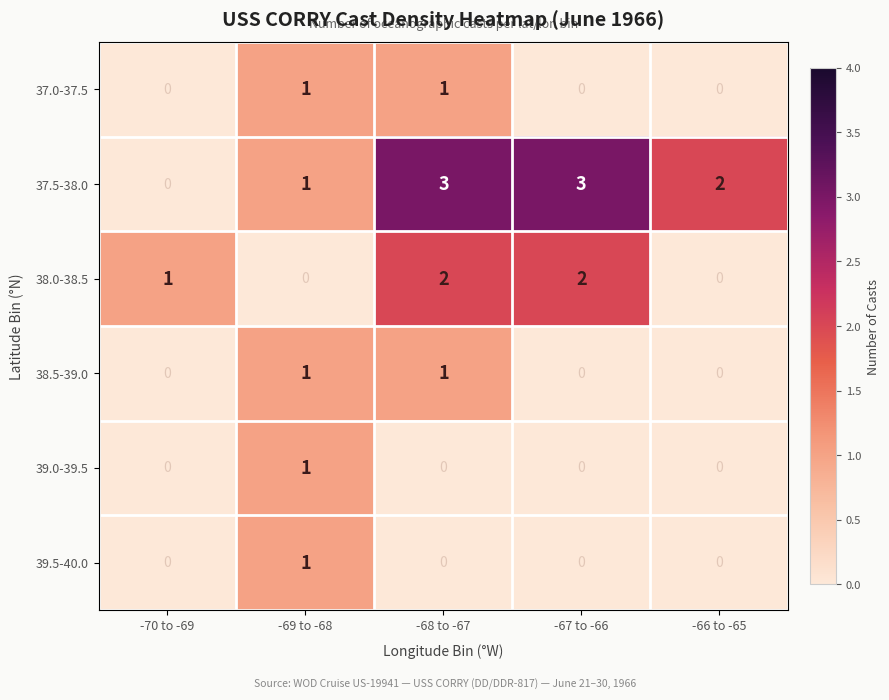

Which series has the widest spread of values?

37.5-38.0